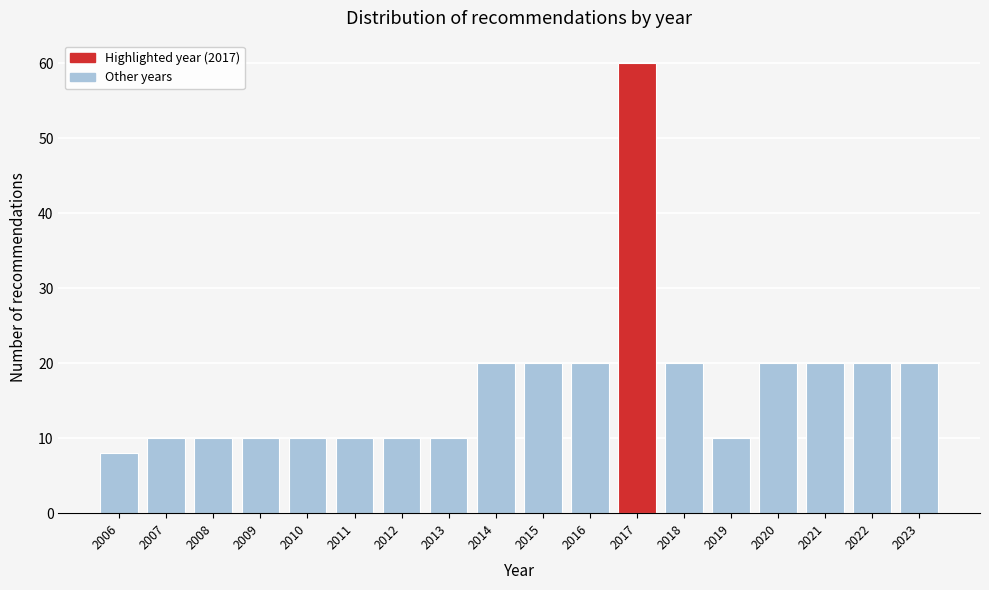

Reading left to right, transcribe all the data shown in this chart.

8	10	10	10	10	10	10	10	20	20	20	60	20	10	20	20	20	20